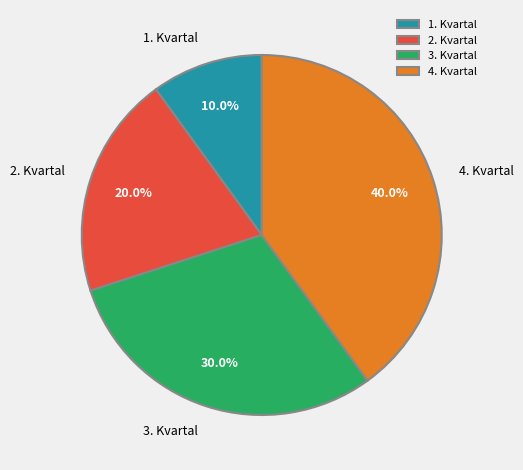

Does 3. Kvartal account for over 50% of the chart?

No